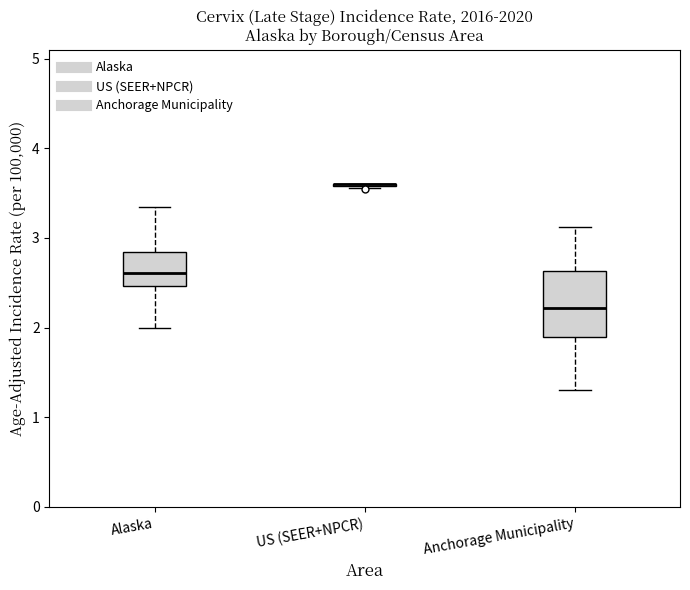

Reading left to right, read every box against the y-axis: the position of its median line, the range the box covers, and the ends of its whiskers. The values are not printed on the chart, so give them approximately, as read against the axis.

Alaska: median 2.6, box 2.5 to 2.8, whiskers 2.0 to 3.3
US (SEER+NPCR): box collapsed to a line at 3.6, whiskers 3.6 to 3.6
Anchorage Municipality: median 2.2, box 1.9 to 2.6, whiskers 1.3 to 3.1